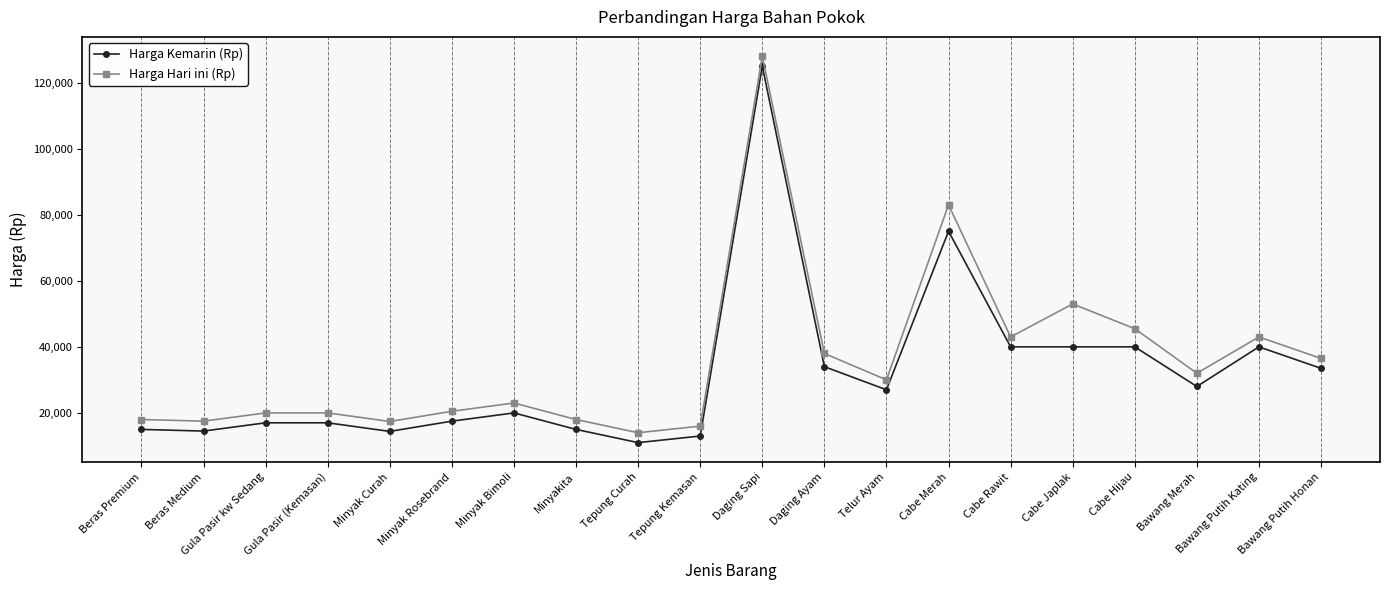

True or false: Harga Hari ini (Rp) has more than 0 interior local peaks.

True